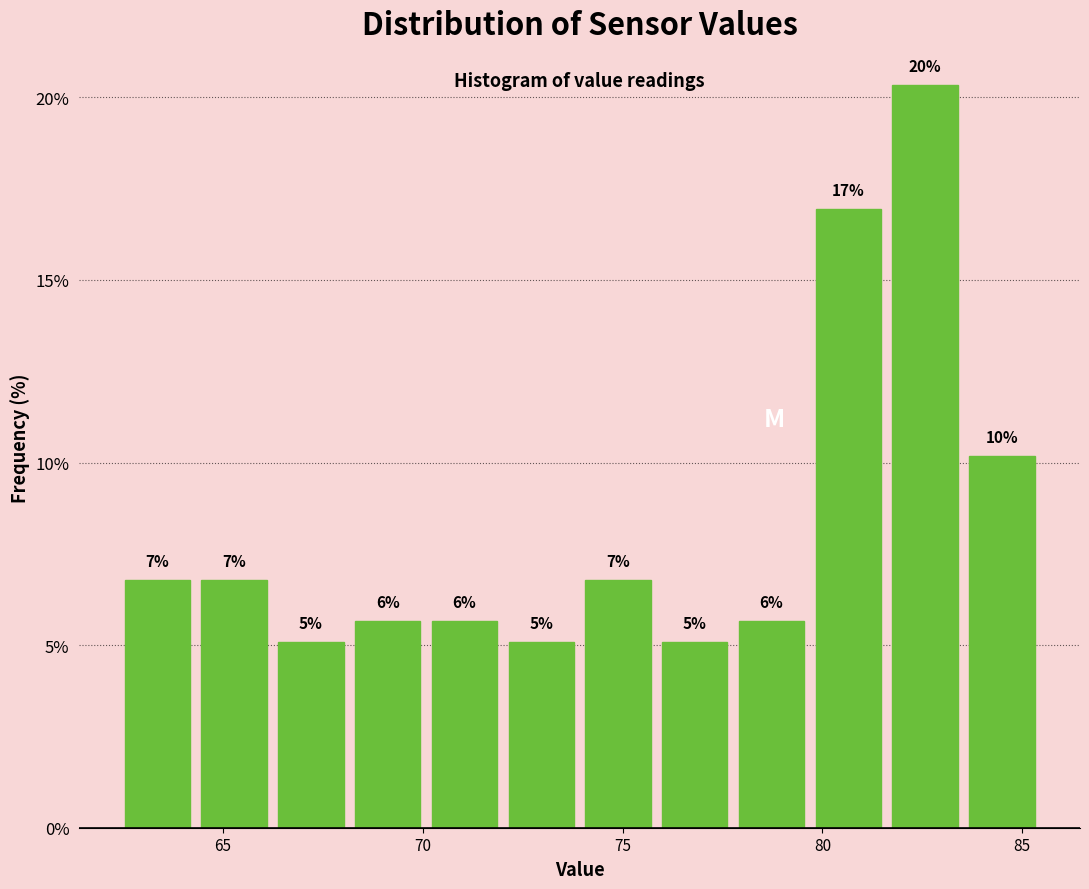

Around what value on the x-axis is the tallest bar? Give the approximate position of its centre, as read against the axis.

82.5